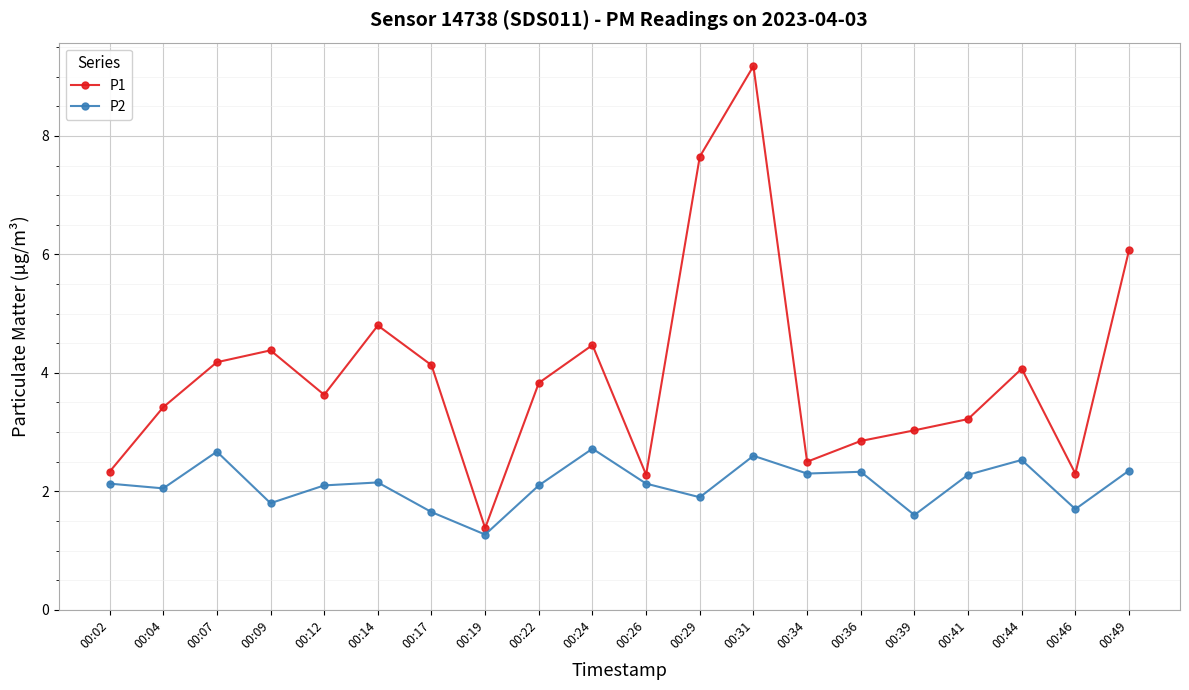

What is the difference between the P1 values at 00:04 and 00:07?

0.8